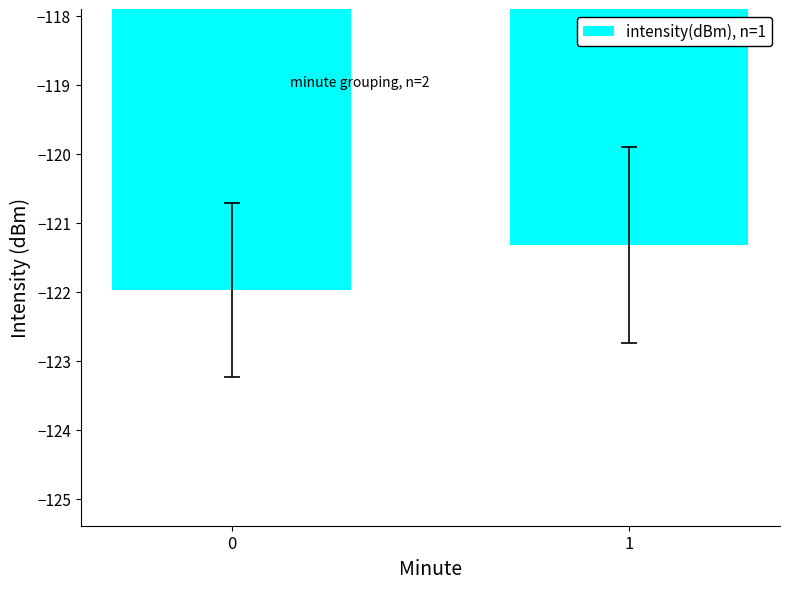

Reading left to right, list all the values displayed in this chart.

-122.0	-121.3